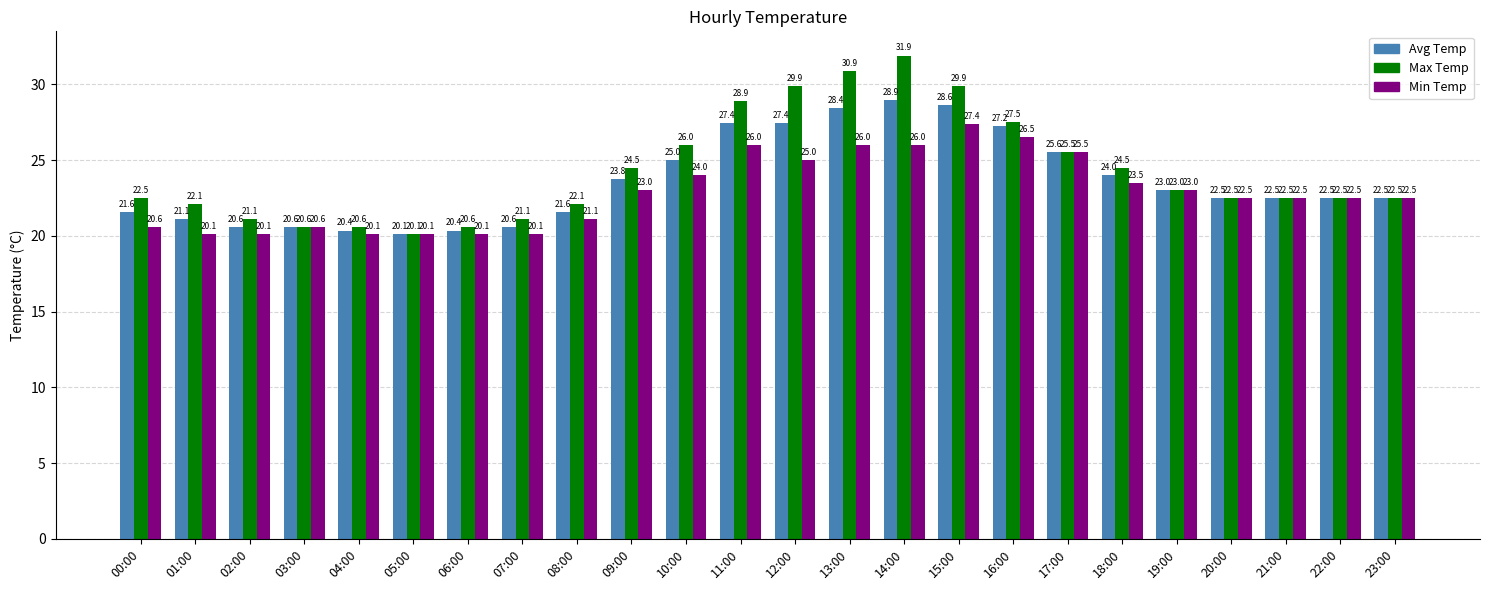

At which category does the chart reach its peak across all series?

14:00